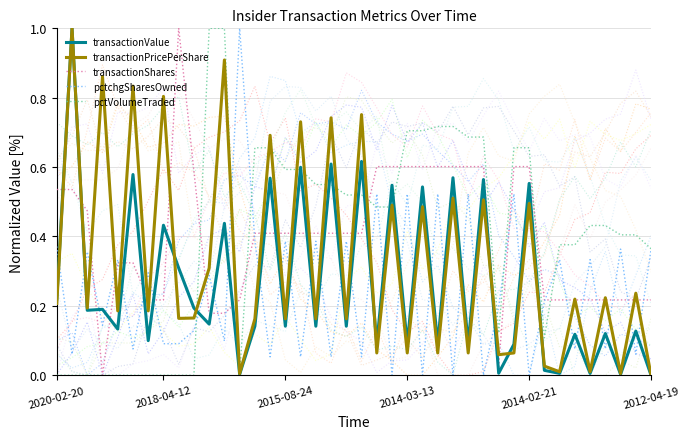

True or false: transactionShares has more than 2 interior local peaks.

False